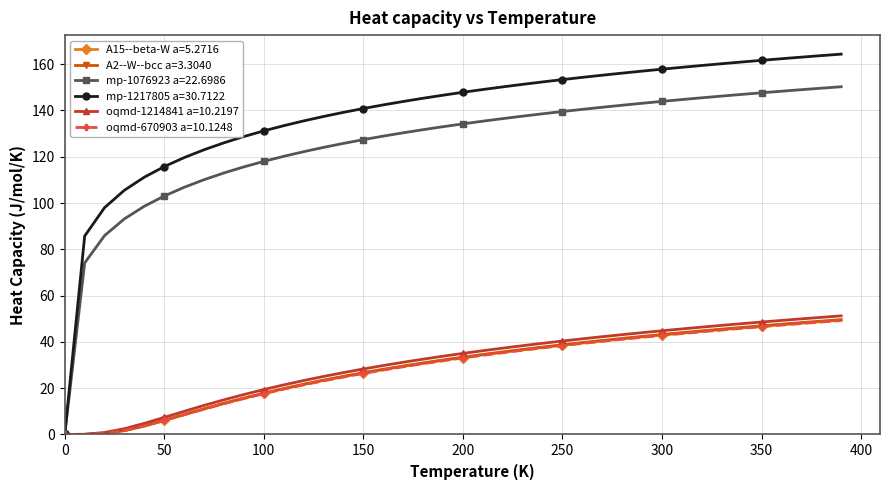

How many data points in mp-1076923 a=22.6986 are less than 134?

20